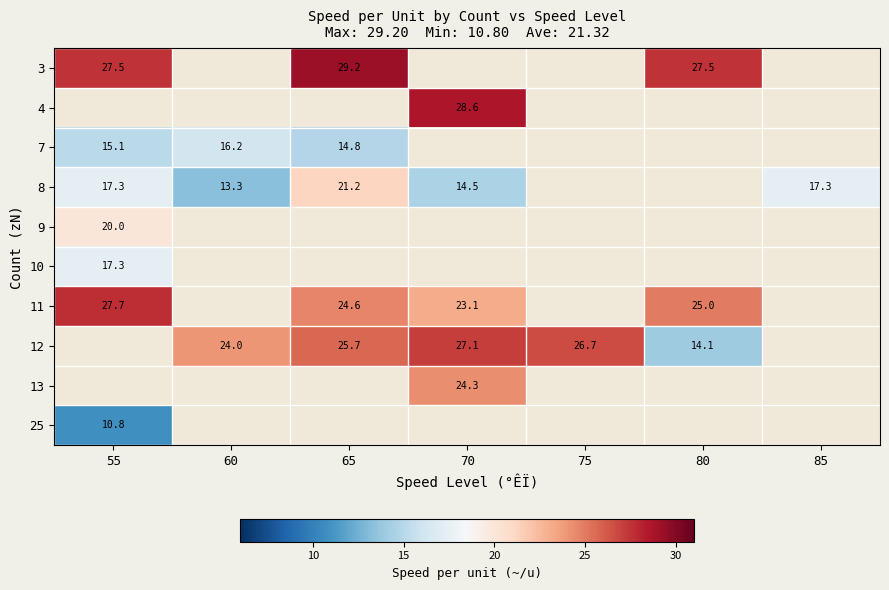

At which category does the chart reach its peak across all series?

65